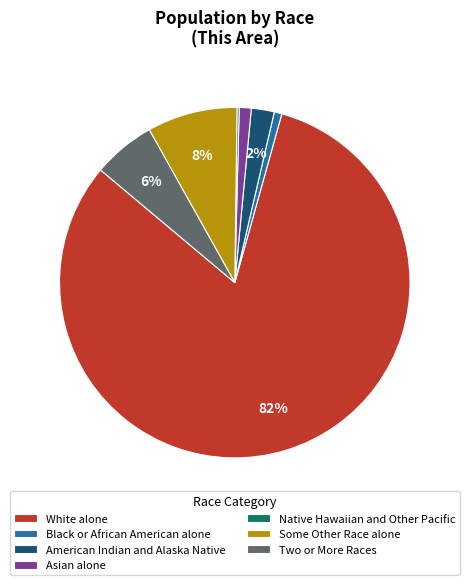

Is it true that American Indian and Alaska Native is 13% of the pie?

False